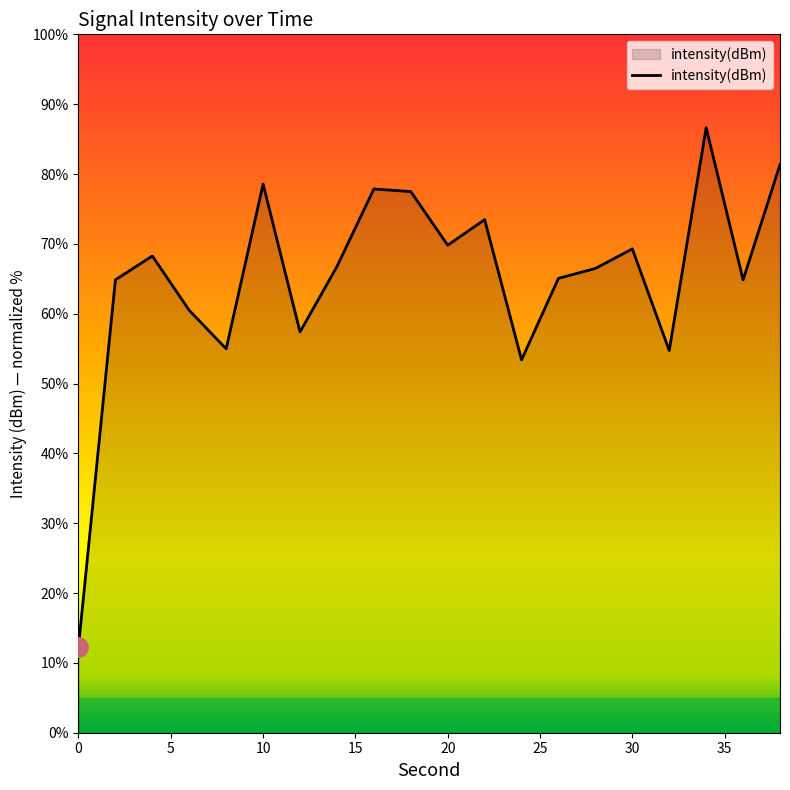

What is the difference between the maximum and minimum values?

74.3